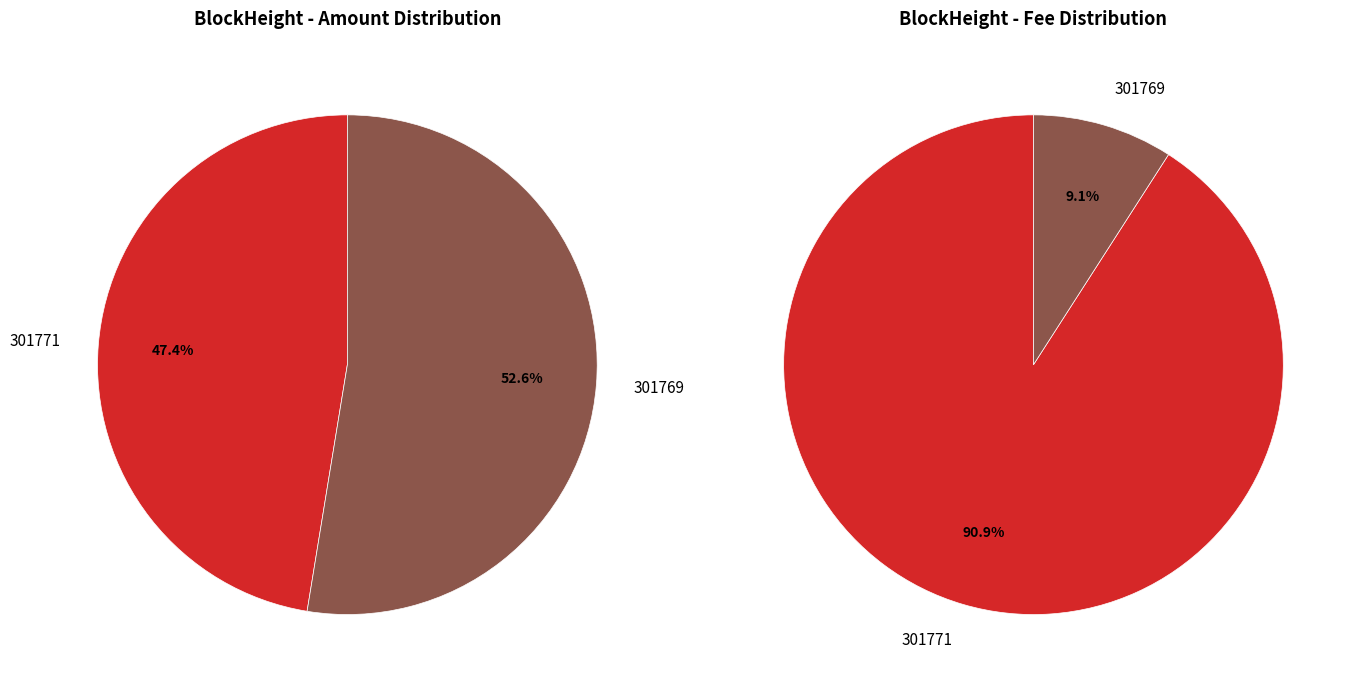

How much of the chart is everything except 301769?

47.4%